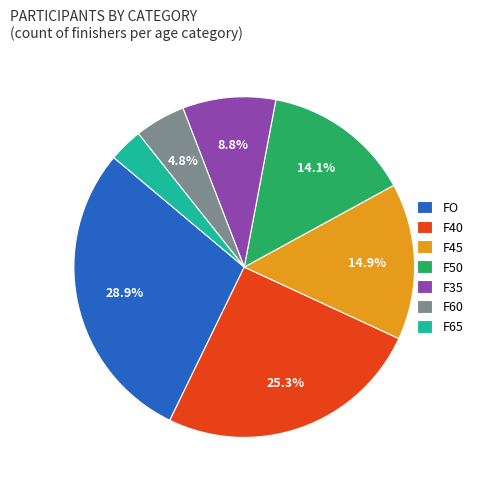

To the nearest percent, what is the difference between the F40 and F50 slice percentages?

11%